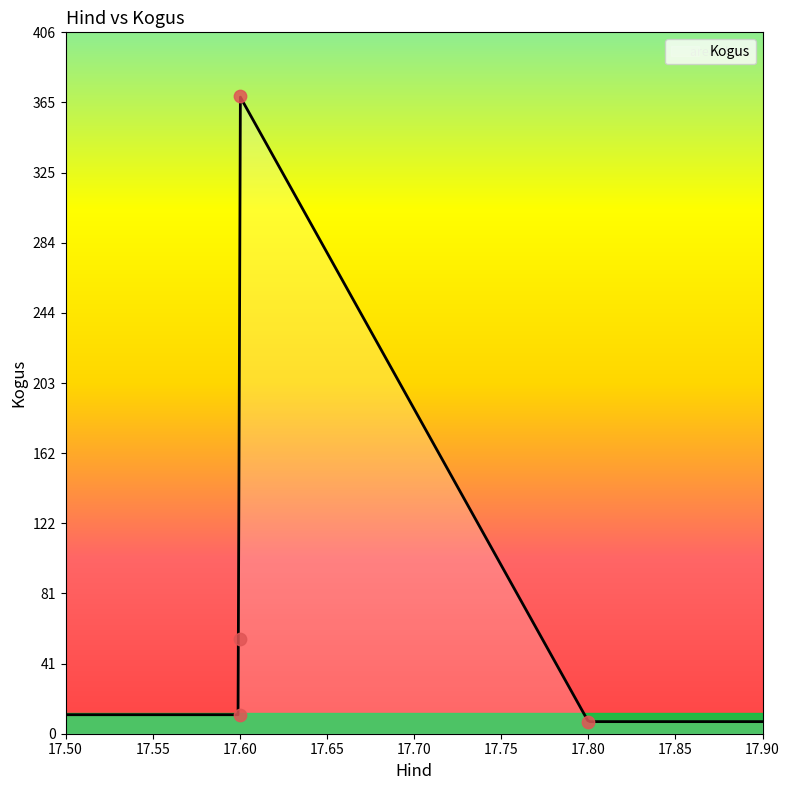

Between 17.8 and 17.6, which is larger?

17.6